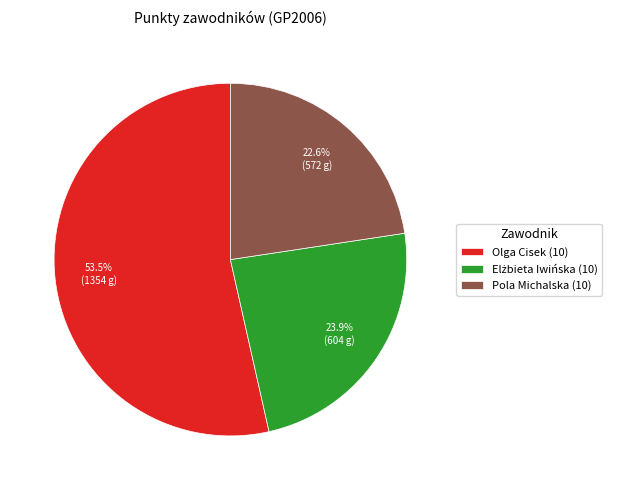

Is it true that Pola Michalska (10) is 34% of the pie?

False